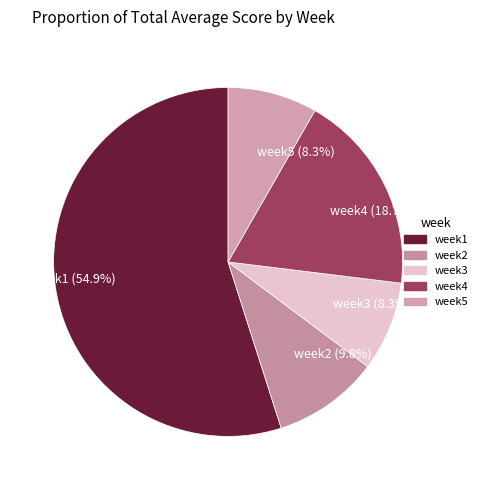

Which slice is the largest?

week1